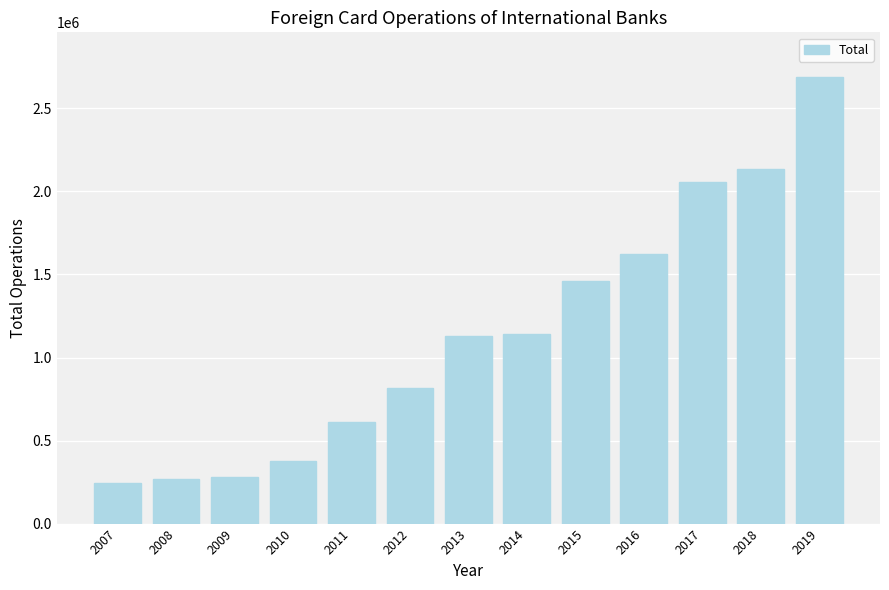

True or false: the data shows 1141309.8 at 2014.

True